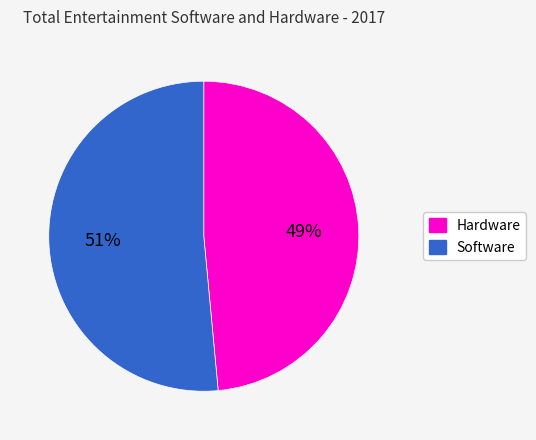

Is there any slice that represents more than half of the pie?

Yes